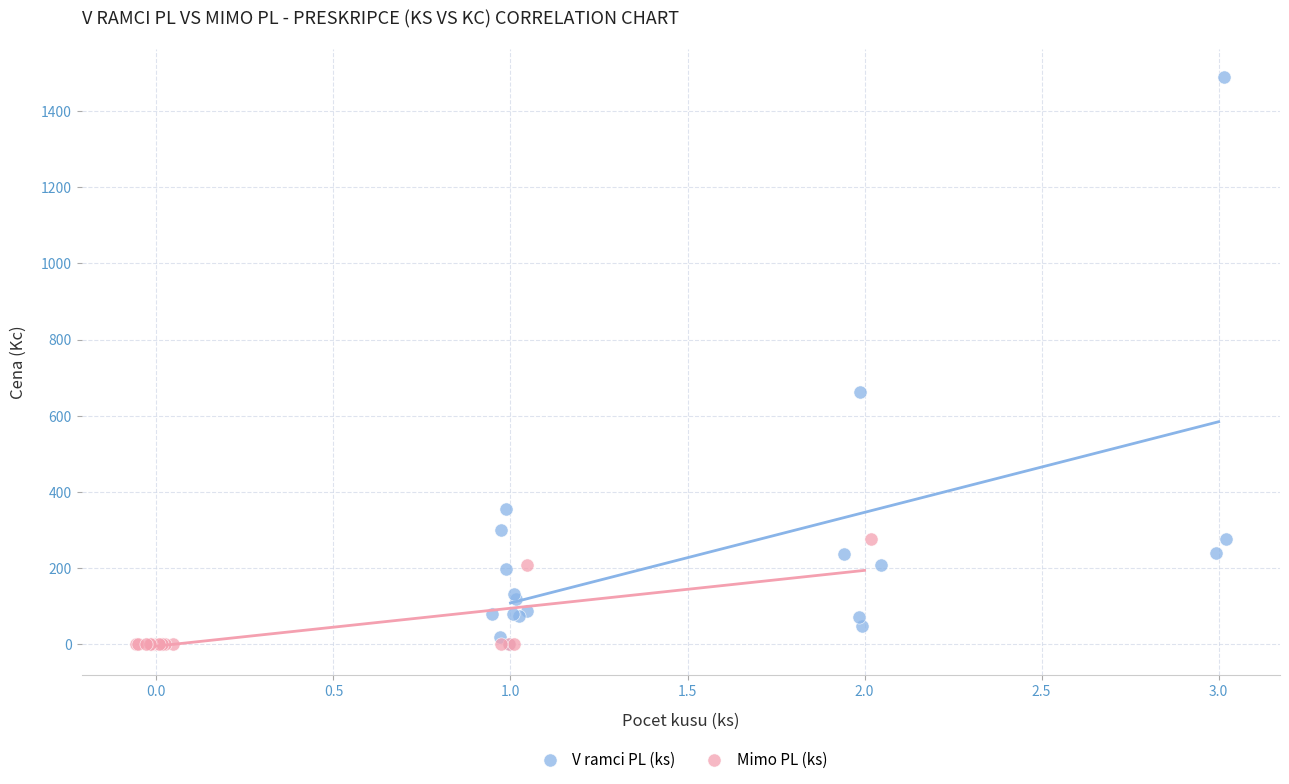

Which series contains the highest Y value?

V ramci PL (ks)